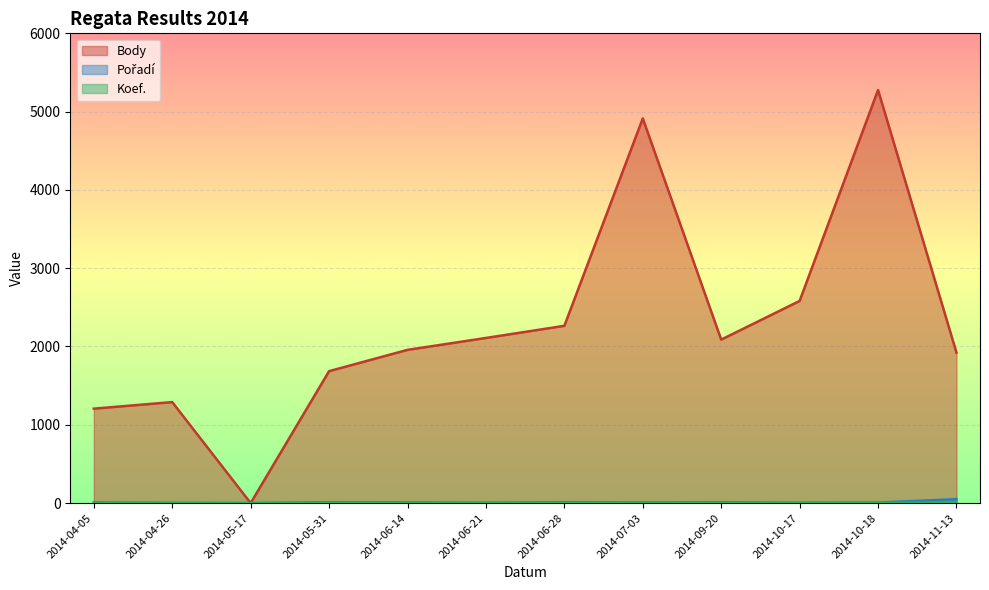

True or false: Body and Pořadí intersect in this chart.

False